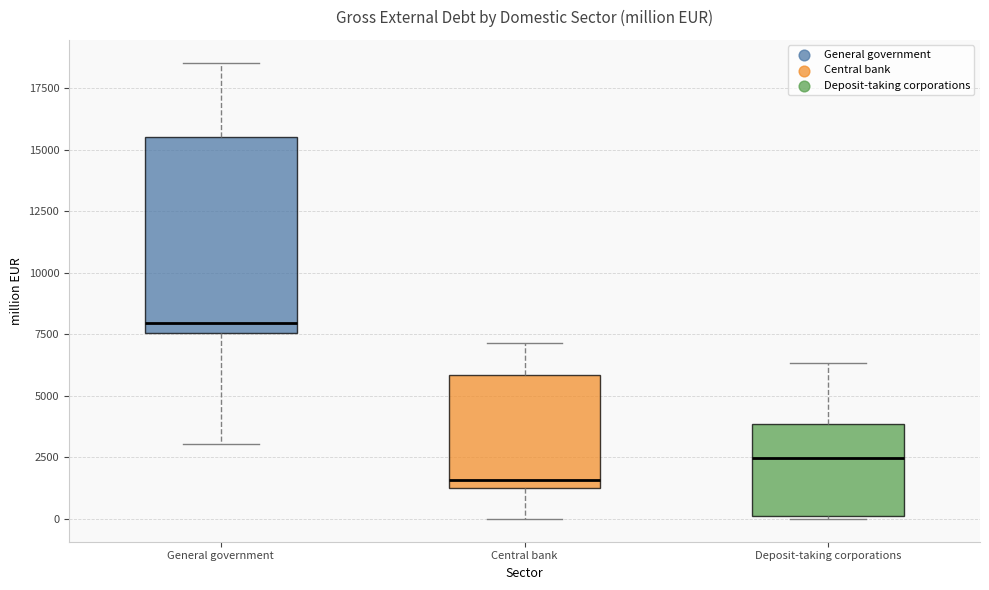

Reading left to right, transcribe this box plot: for each box, give where its median line is, the range the box spans, and where its two whiskers end, as read against the y-axis. The values are not printed on the chart, so give them approximately, as read against the axis.

General government: median 8000, box 7500 to 15500, whiskers 3000 to 18500
Central bank: median 1500 (just above the box's lower edge), box 1500 to 6000, whiskers 0 to 7000
Deposit-taking corporations: median 2500, box 0 to 4000, whiskers 0 to 6500